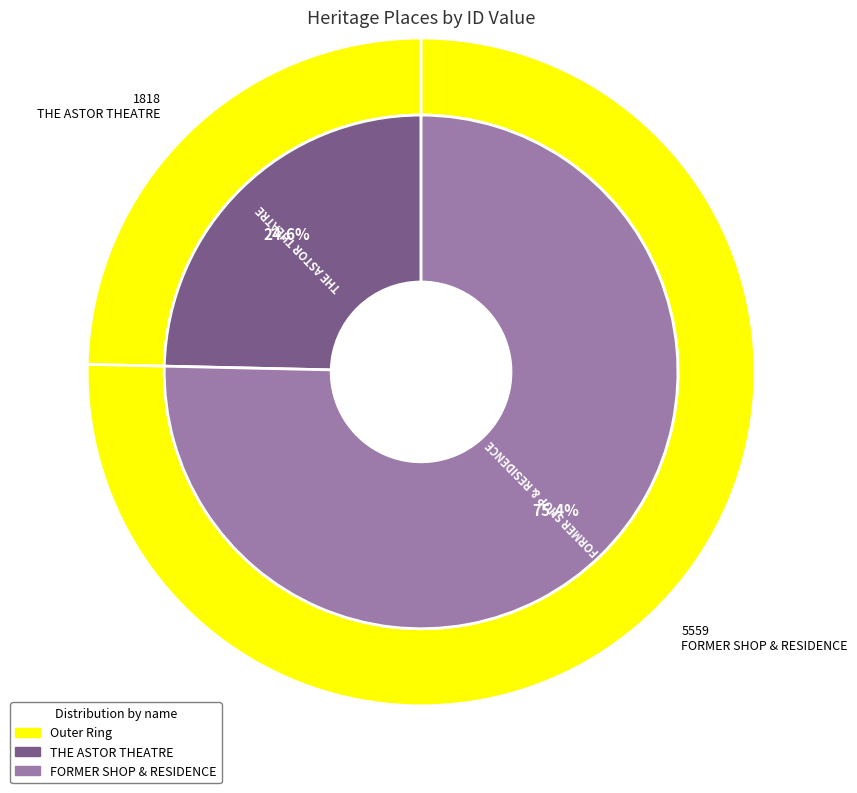

What is the change in value from THE ASTOR THEATRE to FORMER SHOP & RESIDENCE?

+3741